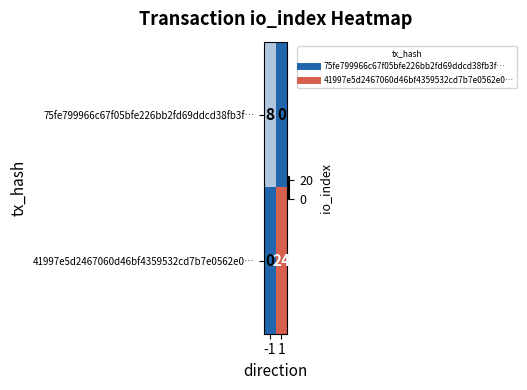

What is the sum of all 75fe799966c67f05bfe226bb2fd69ddcd38fb3f… values?

8